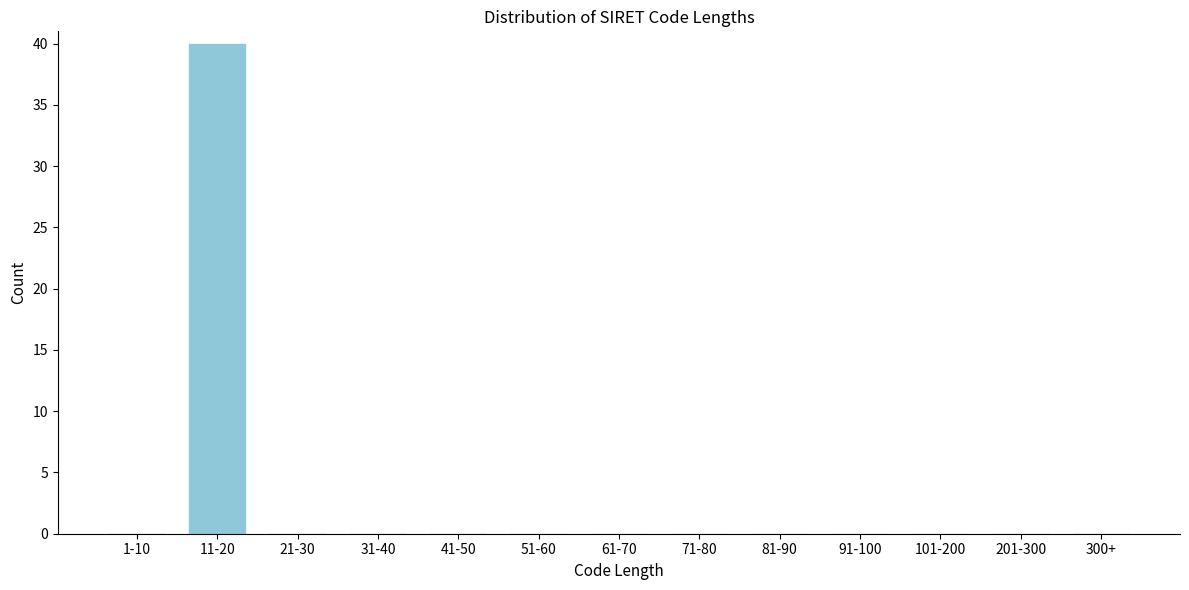

Reading left to right, extract all data points from this chart.

1-10=0	11-20=40	21-30=0	31-40=0	41-50=0	51-60=0	61-70=0	71-80=0	81-90=0	91-100=0	101-200=0	201-300=0	300+=0